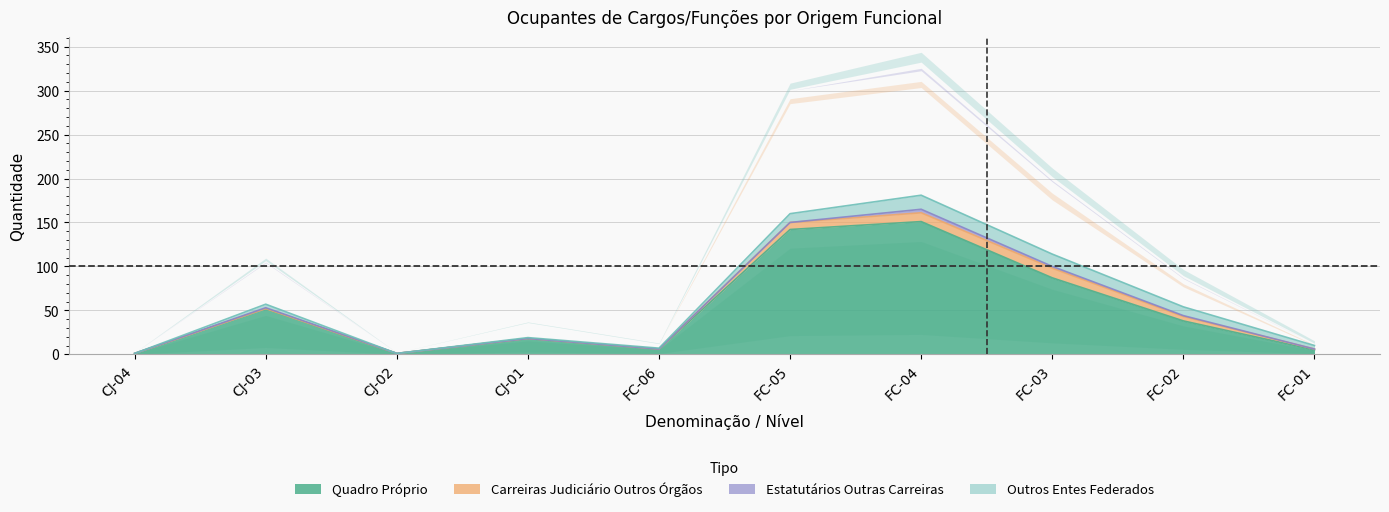

Rank the series at CJ-04 from lowest to highest value.

Carreiras Judiciário Outros Órgãos, Estatutários Outras Carreiras, Outros Entes Federados, Quadro Próprio